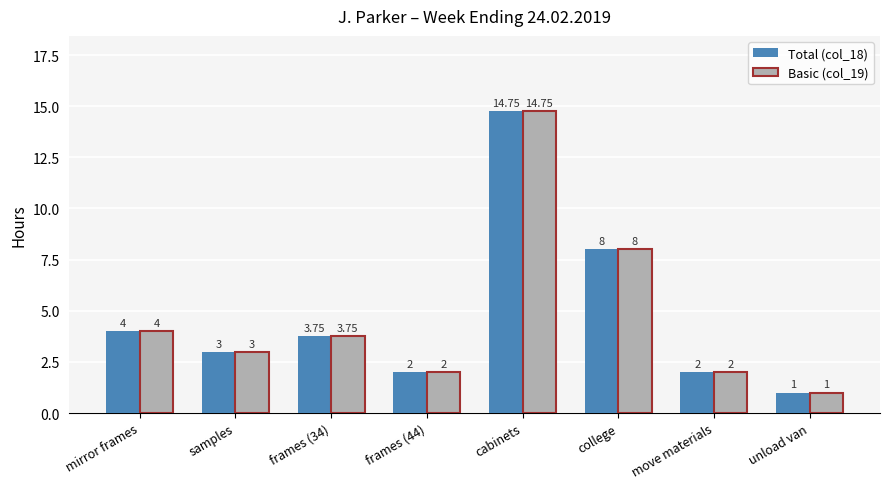

Which category has the highest value in the Total (col_18) series?

cabinets